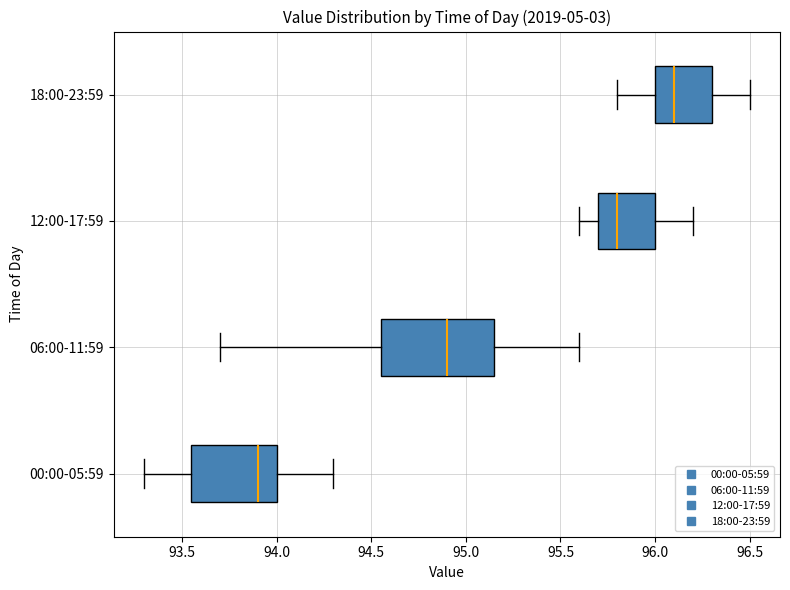

Comparing the boxes themselves (not the whiskers), which one is the widest?

06:00-11:59